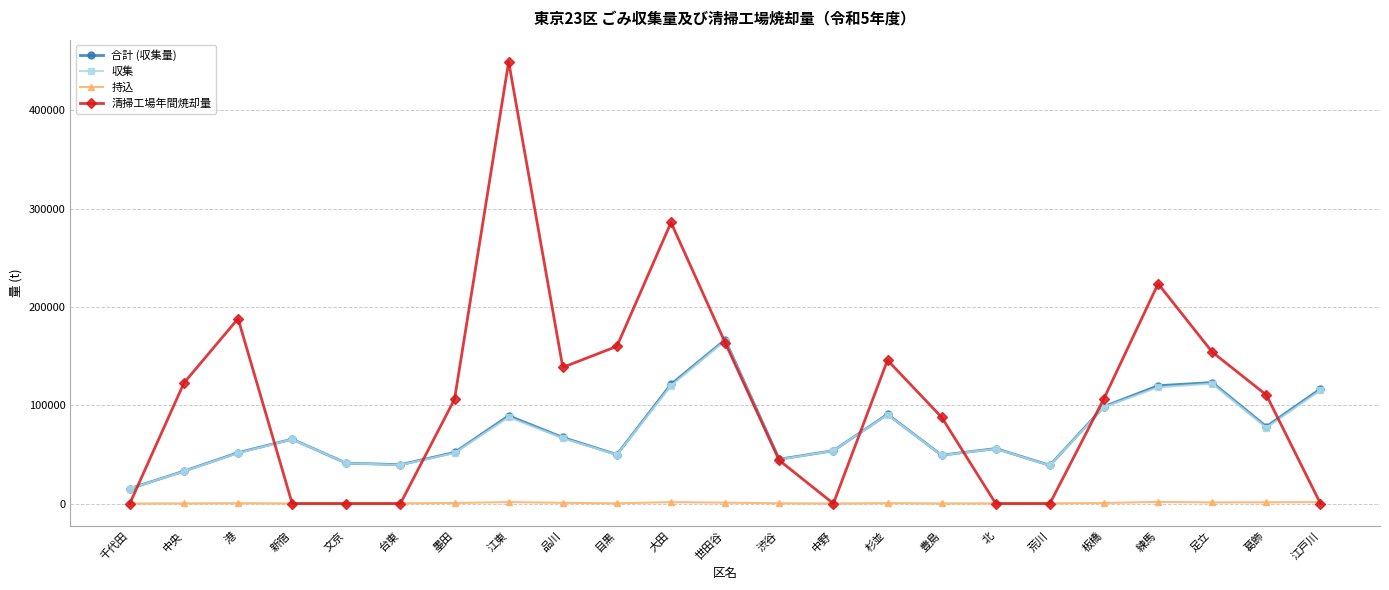

Where is the first local maximum for 合計 (収集量)?

新宿